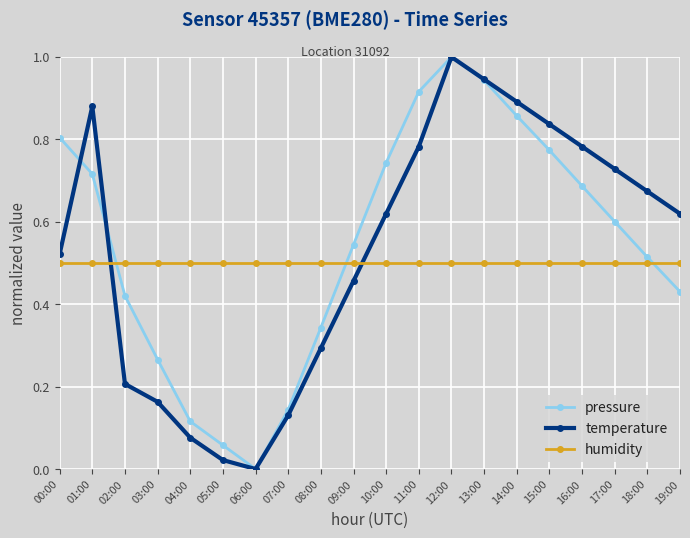

Where is temperature nearest to the value 0?

06:00